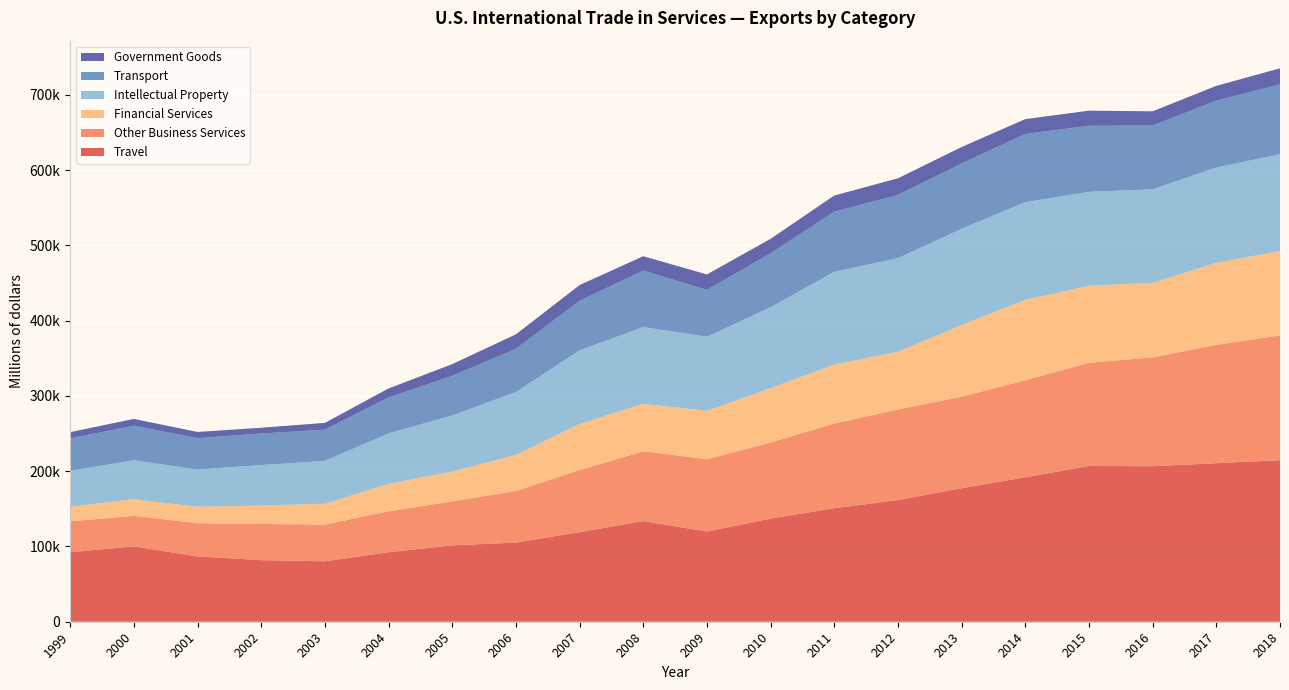

Reading left to right, transcribe all the data shown in this chart.

Travel: 1999=92338	2000=100187	2001=86733	2002=81869	2003=80332	2004=92387	2005=101470	2006=105140	2007=119037	2008=133761	2009=119902	2010=137010	2011=150867	2012=161632	2013=177484	2014=191918	2015=206936	2016=206650	2017=210655	2018=214680
Other Business Services: 1999=40976	2000=40497	2001=44146	2002=47996	2003=48775	2004=54398	2005=58302	2006=68619	2007=82382	2008=92738	2009=95984	2010=101029	2011=112568	2012=120382	2013=121530	2014=128915	2015=137148	2016=144614	2017=157190	2018=165821
Financial Services: 1999=19433	2000=22117	2001=21899	2002=24496	2003=27840	2004=36389	2005=39878	2006=47882	2007=61376	2008=63027	2009=64437	2010=72348	2011=78271	2012=76692	2013=95131	2014=106949	2015=102435	2016=99074	2017=109203	2018=112015
Intellectual Property: 1999=47731	2000=51808	2001=49489	2002=53859	2003=56813	2004=67094	2005=74448	2006=83549	2007=97803	2008=102125	2009=98406	2010=107521	2011=123333	2012=124440	2013=128034	2014=129716	2015=124769	2016=124387	2017=126523	2018=128748
Transport: 1999=43218	2000=45758	2001=41716	2002=41912	2003=41446	2004=47723	2005=52622	2006=57462	2007=65824	2008=74973	2009=62189	2010=71656	2011=79830	2012=83944	2013=86776	2014=90729	2015=87725	2016=84749	2017=88836	2018=92852
Government Goods: 1999=8218	2000=9156	2001=8191	2002=7653	2003=9033	2004=11985	2005=15582	2006=19222	2007=20921	2008=19084	2009=20538	2010=19210	2011=21470	2012=22148	2013=21852	2014=19693	2015=20087	2016=18777	2017=19653	2018=21235